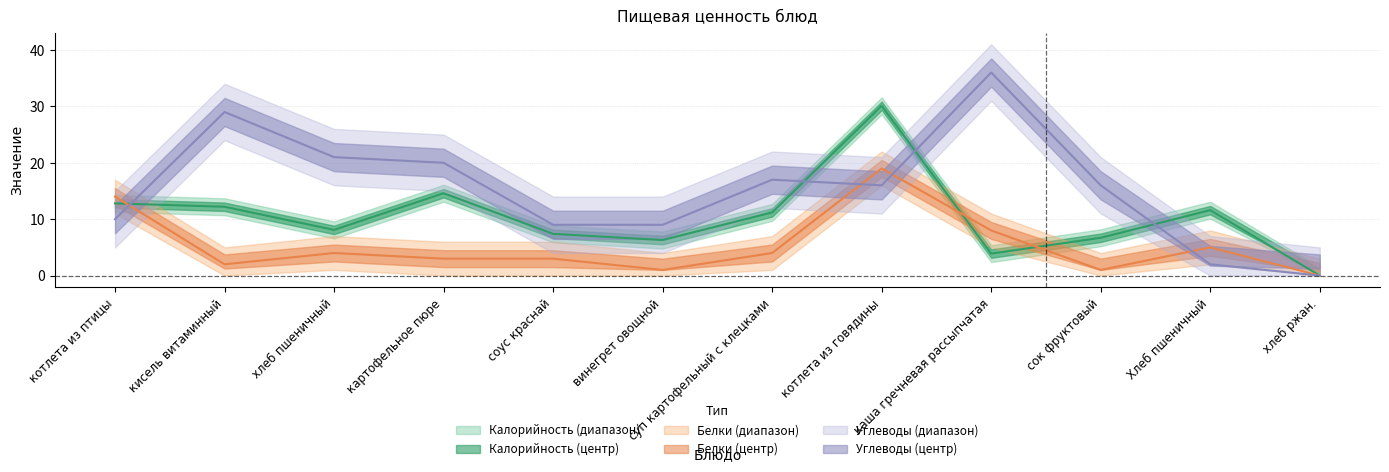

How many intersections are there between Калорийность and Белки?

3